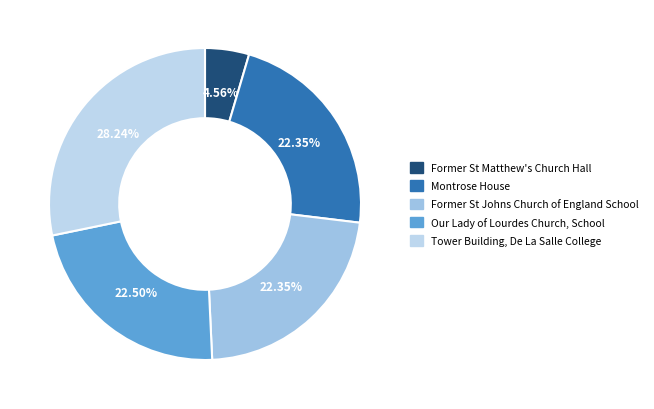

Which has a higher value, Tower Building, De La Salle College or Former St Matthew's Church Hall?

Tower Building, De La Salle College